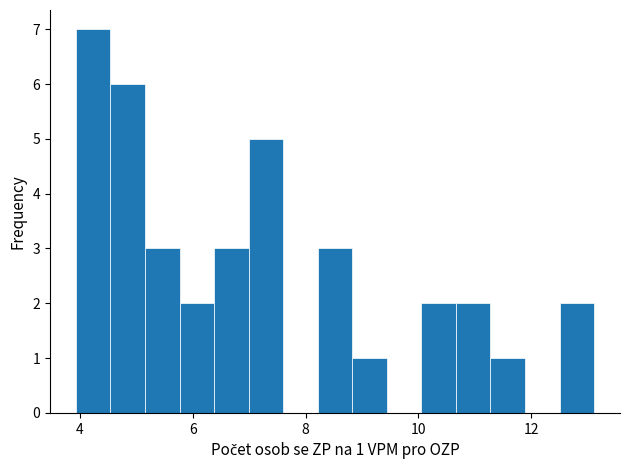

Read against the x-axis, roughly where is the centre of the tallest bar?

4.2